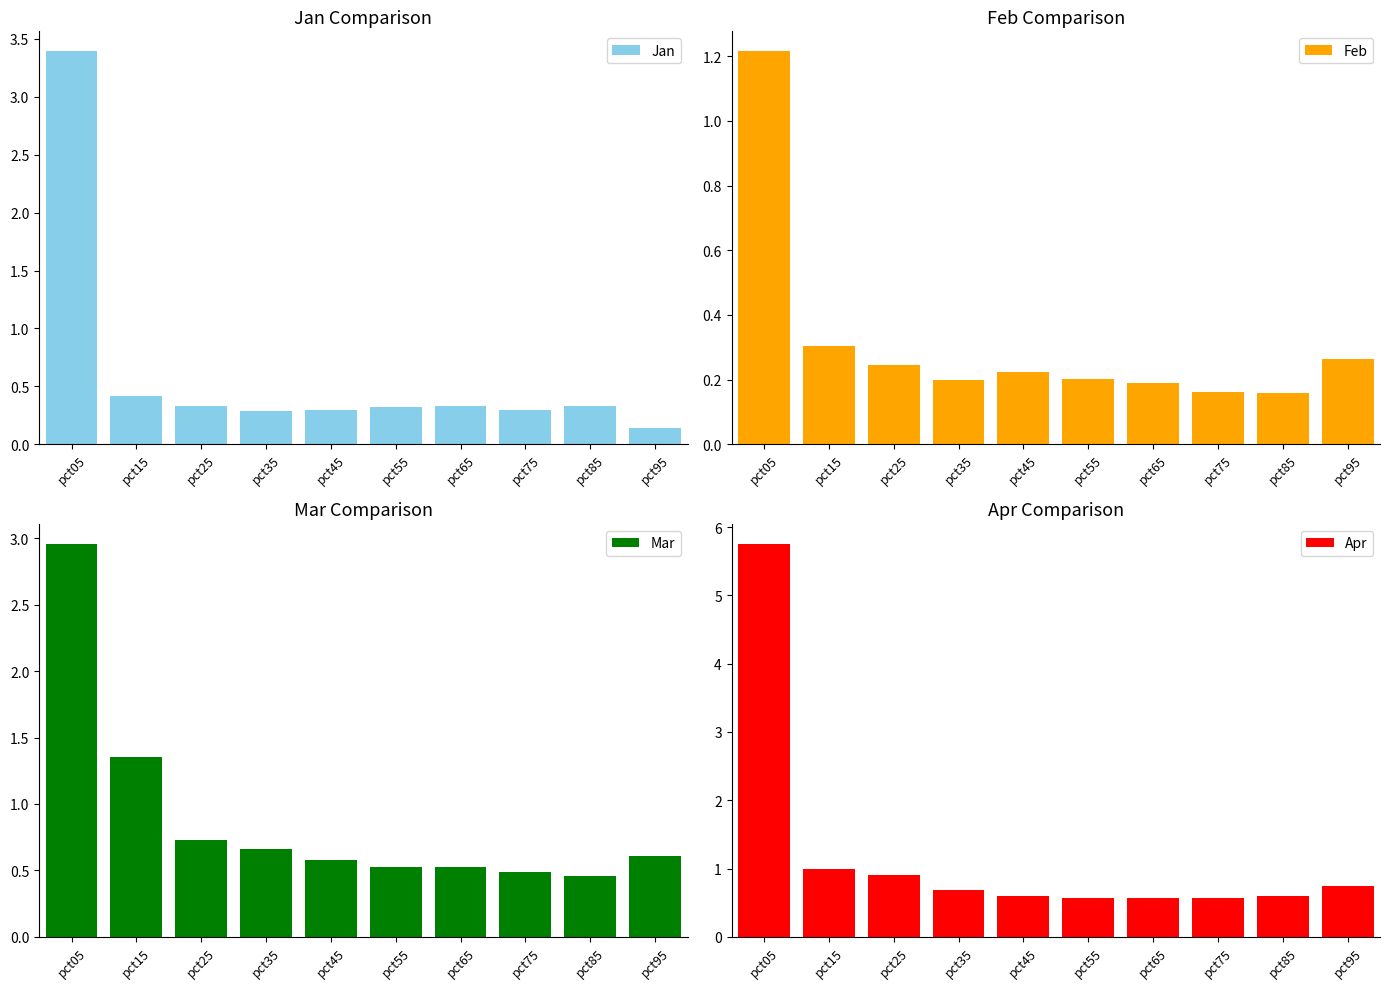

What is the value of the Apr bar at the 8th from the left?

0.6